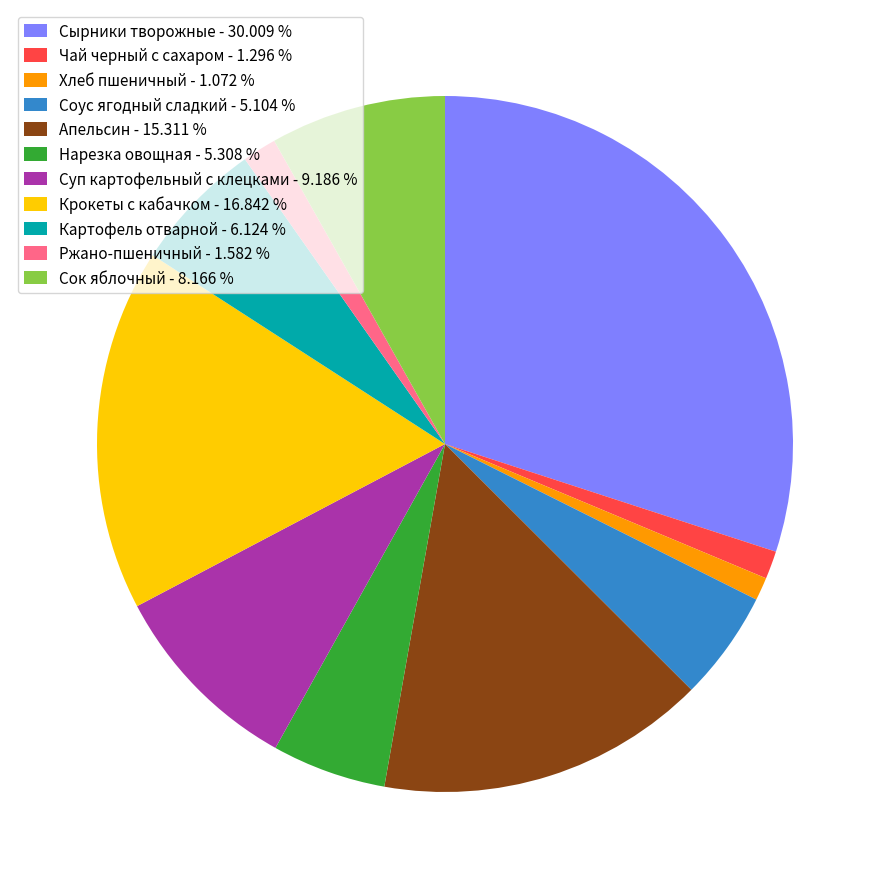

Is it true that Соус ягодный сладкий is 15% of the pie?

False